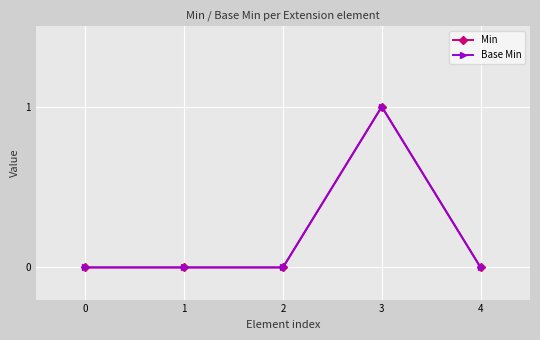

At how many categories does at least one series exceed 0?

1